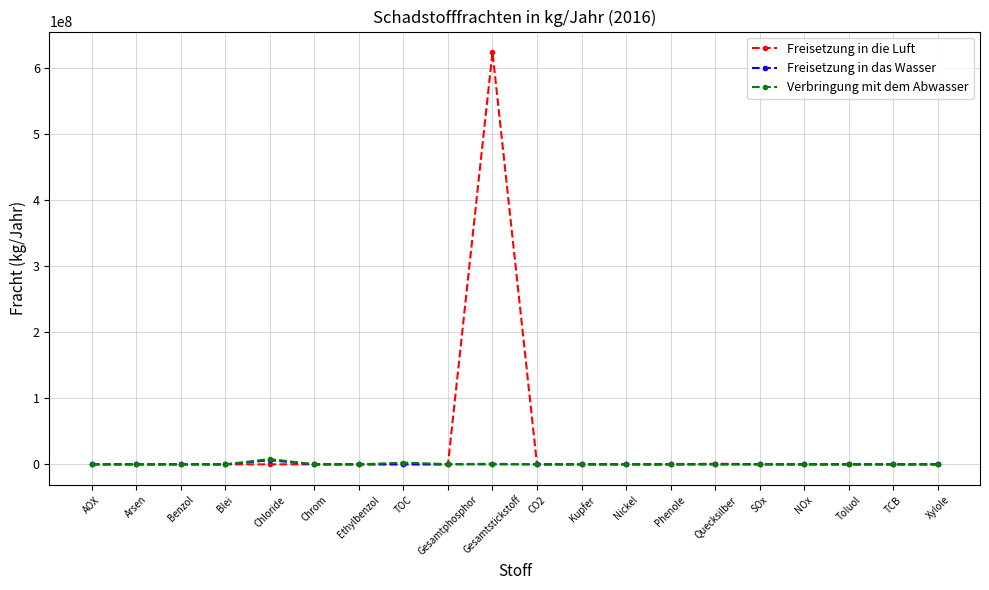

Which label corresponds to the largest value in the chart?

Gesamtstickstoff